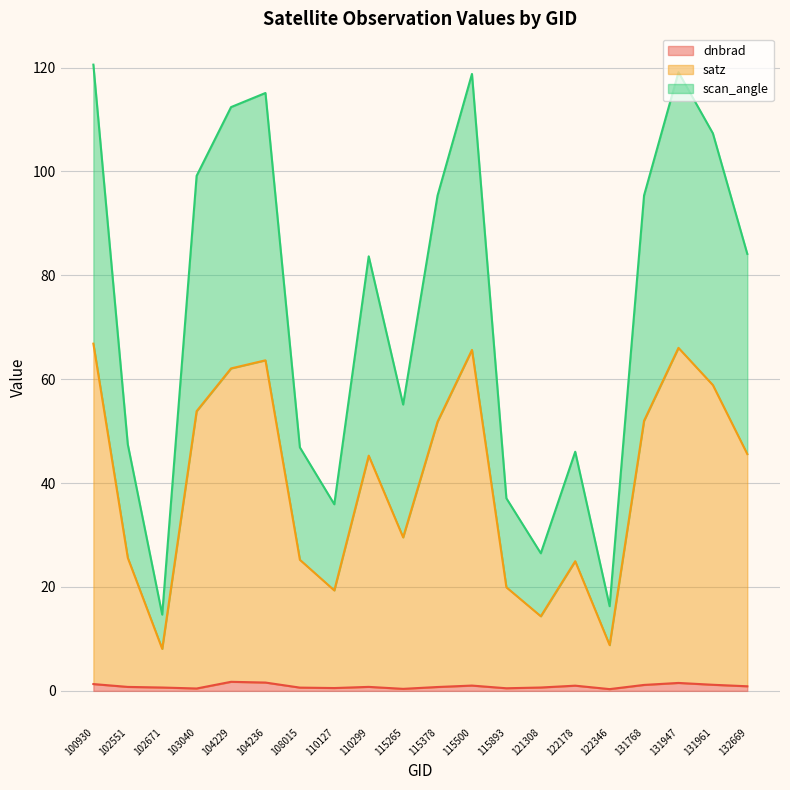

Reading left to right, transcribe all the data shown in this chart.

dnbrad: 1.3	0.8	0.6	0.5	1.7	1.6	0.6	0.5	0.8	0.4	0.7	1.0	0.5	0.6	1.0	0.3	1.1	1.5	1.2	0.9
satz: 66.8	25.6	8.1	53.8	62.1	63.6	25.2	19.3	45.3	29.6	51.8	65.6	19.9	14.4	25.0	8.8	52.0	66.0	58.9	45.6
scan_angle: 120.6	47.5	14.7	99.1	112.4	115.1	46.9	35.9	83.7	55.1	95.3	118.8	37.1	26.5	46.0	16.3	95.4	119.1	107.3	84.1